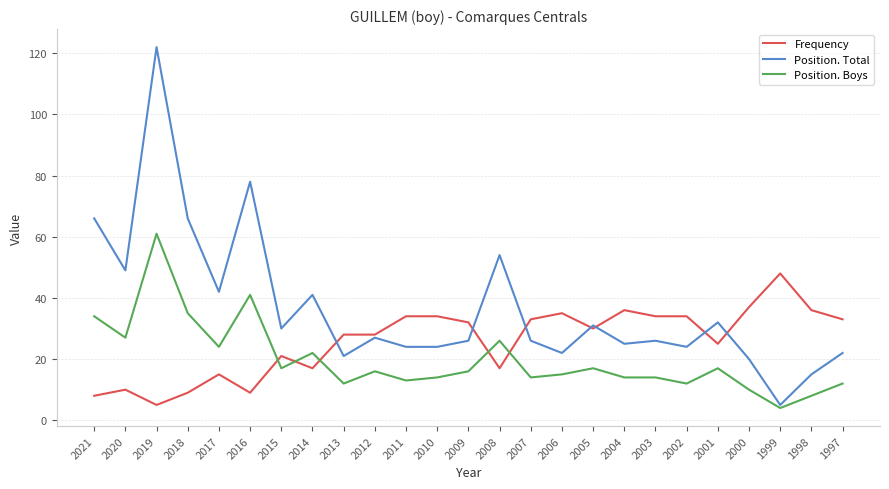

Which series has the widest spread of values?

Position. Total